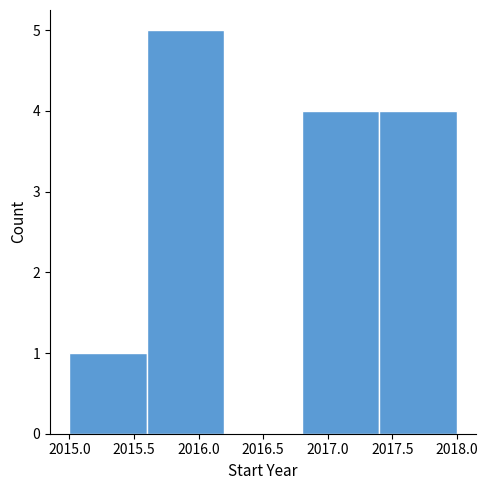

Over which range of the x-axis is the bar tallest?

2015.6 to 2016.2